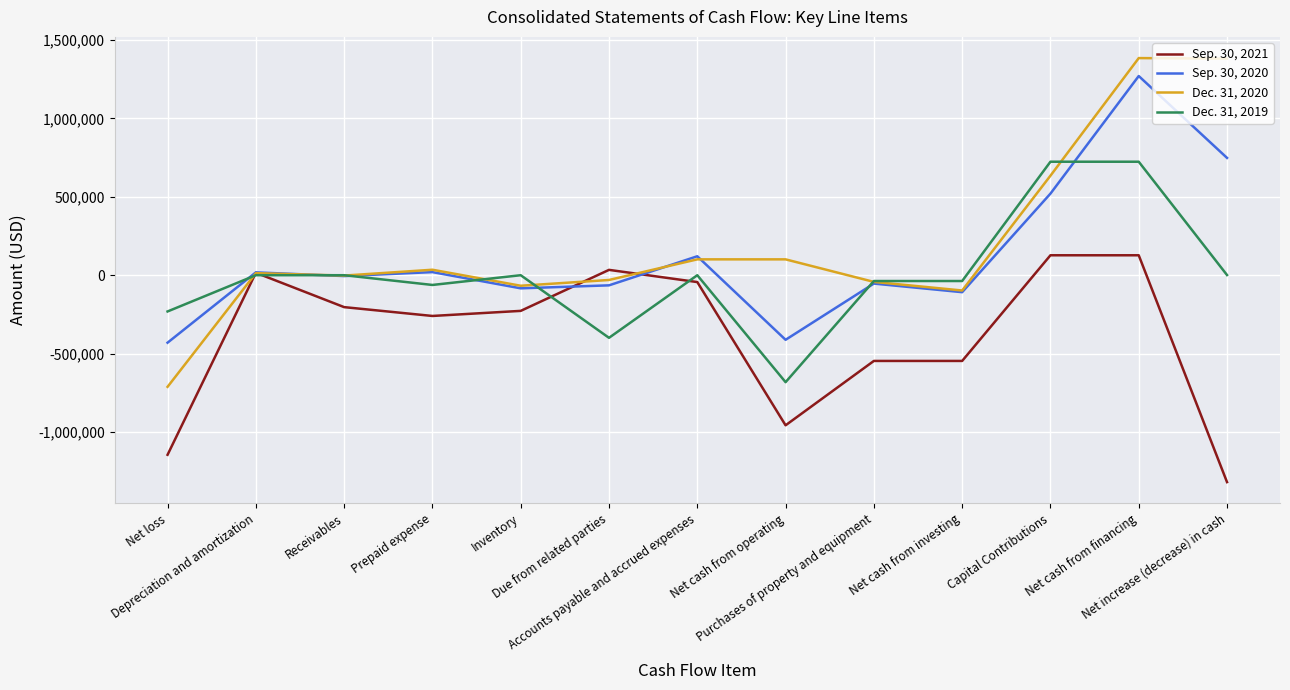

Where is the first local maximum for Sep. 30, 2021?

Depreciation and amortization